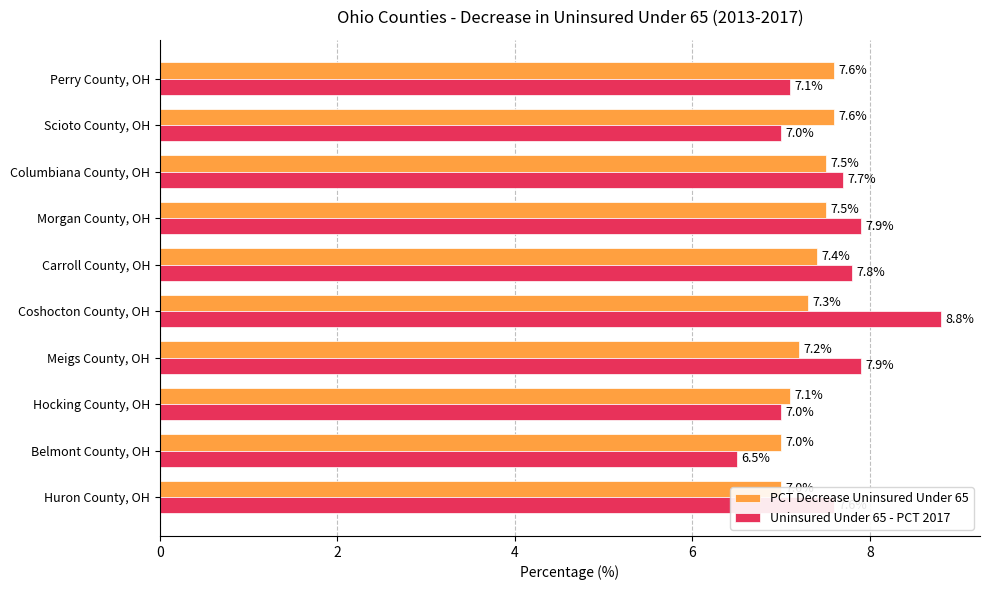

The value of Uninsured Under 65 - PCT 2017 at Coshocton County, OH is 15.8. True or false?

False